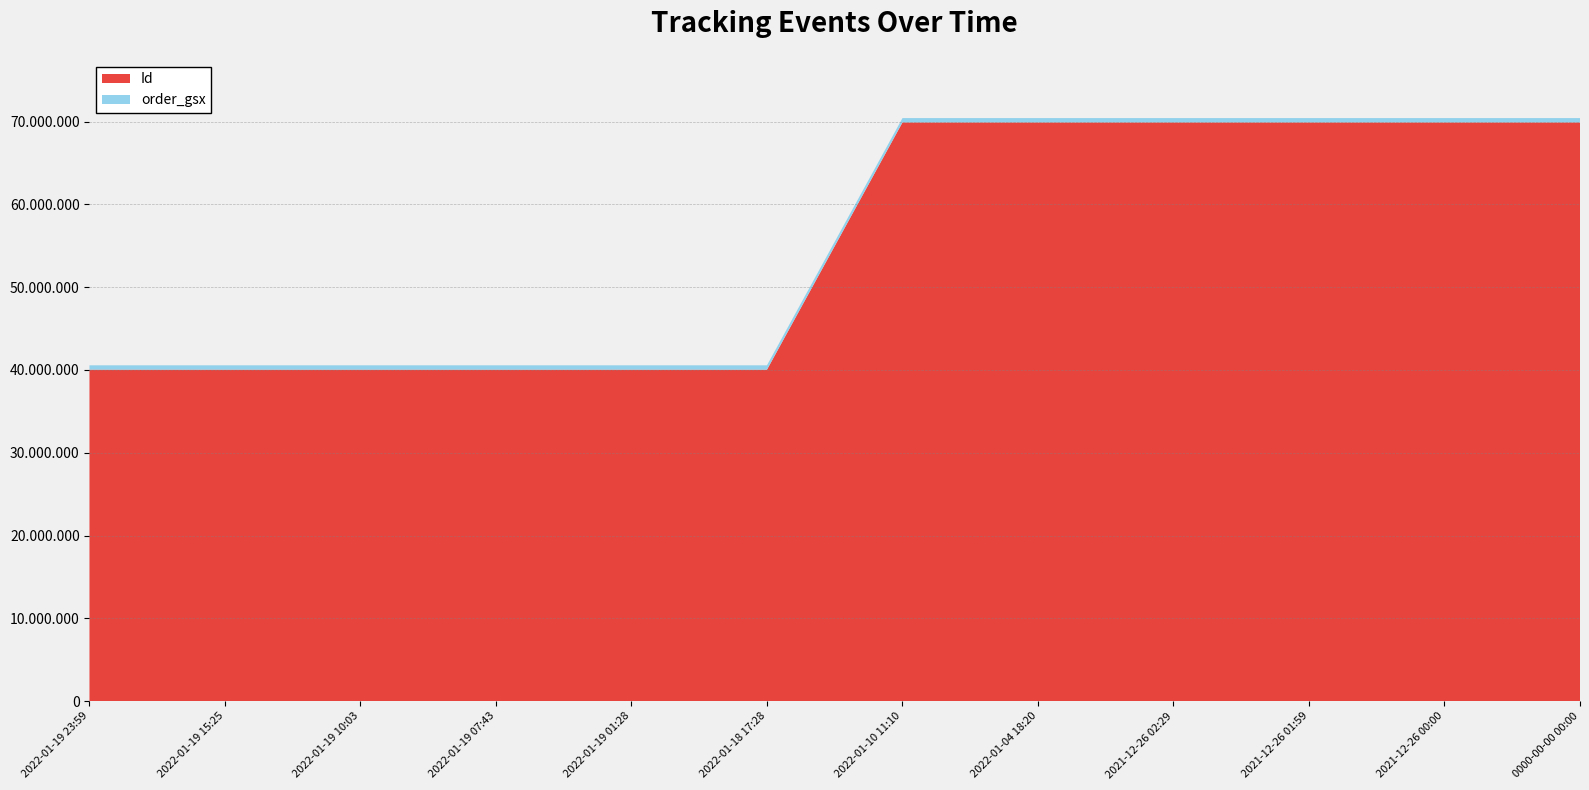

Reading right to left, extract all data points from this chart.

Id: 0000-00-00 00:00=69903358	2021-12-26 00:00=69903362	2021-12-26 01:59=69903364	2021-12-26 02:29=69903363	2022-01-04 18:20=69903360	2022-01-10 11:10=69903361	2022-01-18 17:28=40036046	2022-01-19 01:28=40036047	2022-01-19 07:43=40036048	2022-01-19 10:03=40036049	2022-01-19 15:25=40036050	2022-01-19 23:59=40036051
order_gsx: 0000-00-00 00:00=524600	2021-12-26 00:00=524600	2021-12-26 01:59=524600	2021-12-26 02:29=524600	2022-01-04 18:20=524600	2022-01-10 11:10=524600	2022-01-18 17:28=524600	2022-01-19 01:28=524600	2022-01-19 07:43=524600	2022-01-19 10:03=524600	2022-01-19 15:25=524600	2022-01-19 23:59=524600